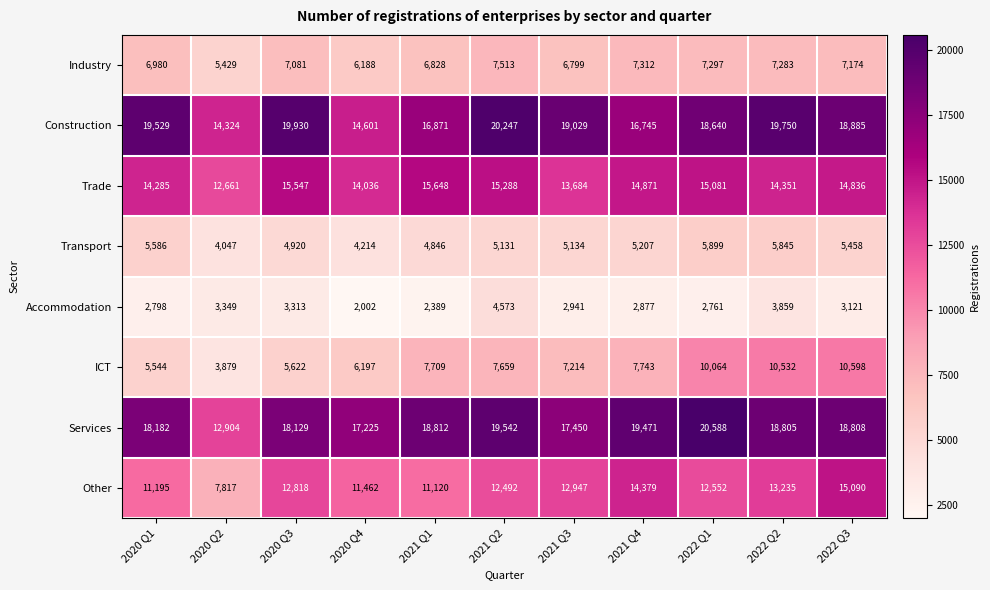

Which series has the widest spread of values?

Services